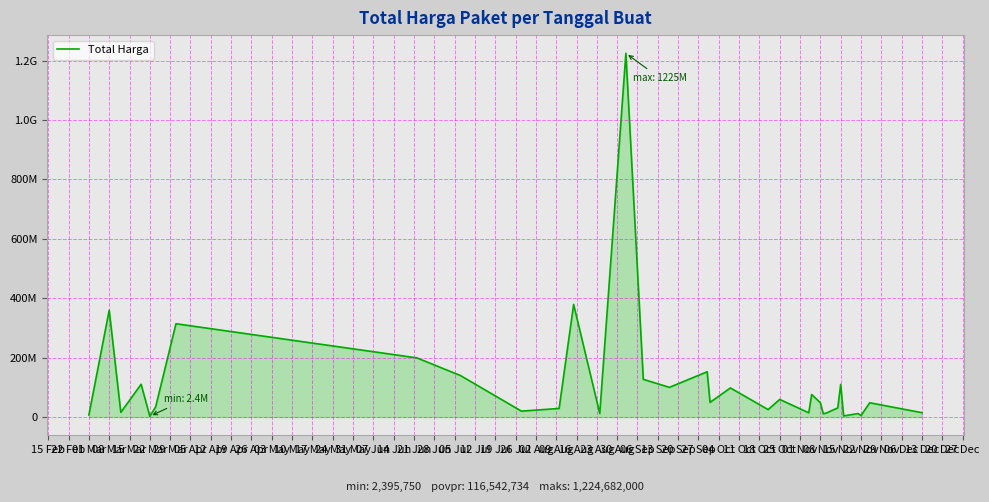

Does the chart display data point markers on the line(s)?

No